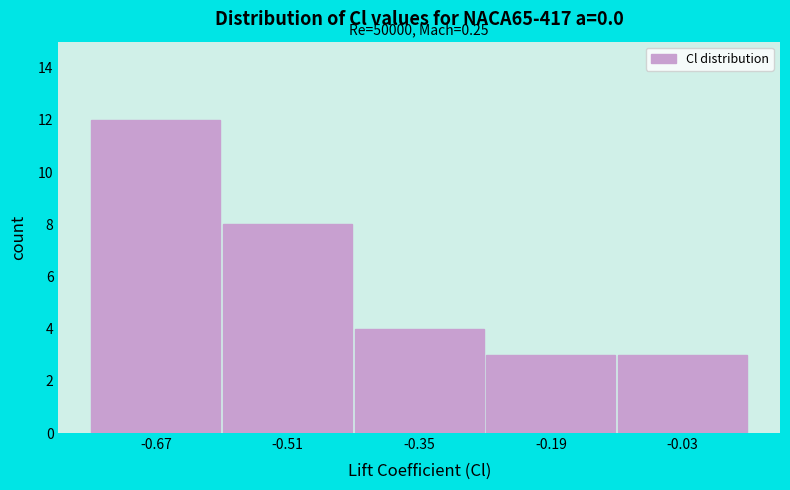

Over which range of the x-axis is the bar tallest?

-0.75 to -0.59